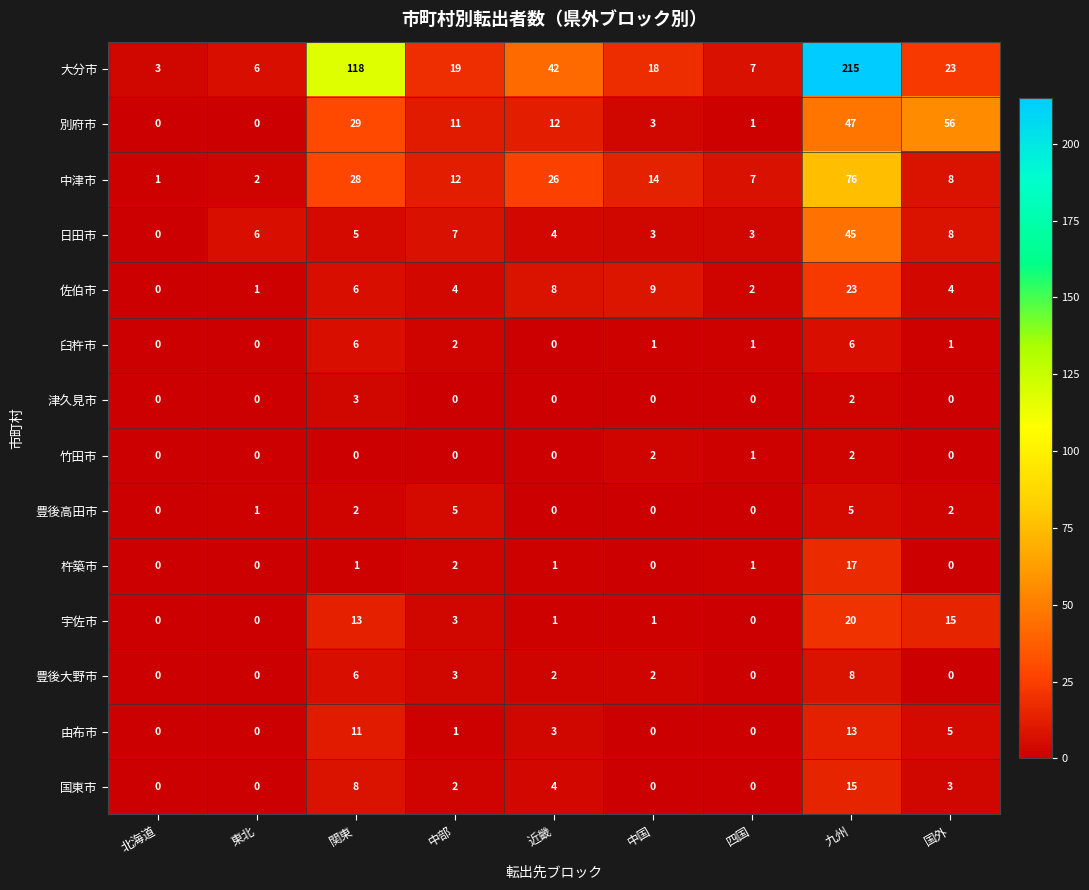

Rank the series by their maximum value, from lowest to highest.

竹田市, 津久見市, 豊後高田市, 臼杵市, 豊後大野市, 由布市, 国東市, 杵築市, 宇佐市, 佐伯市, 日田市, 別府市, 中津市, 大分市